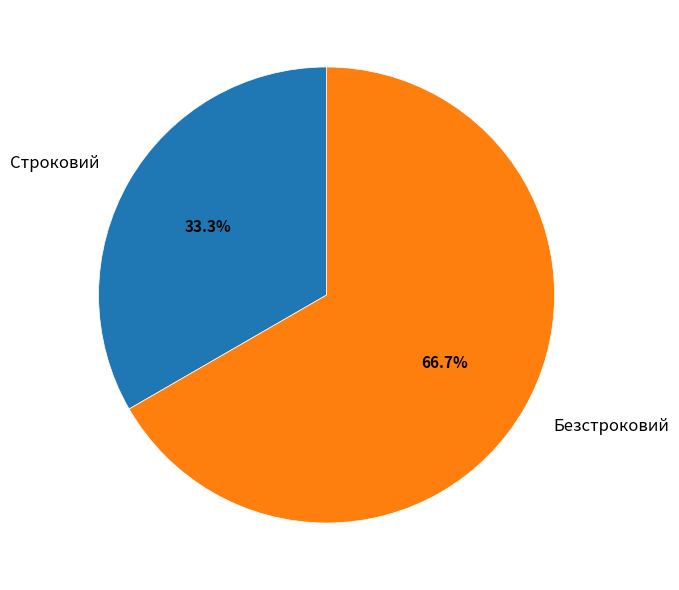

Approximately how many times larger is the value at Безстроковий compared to Строковий?

2.0